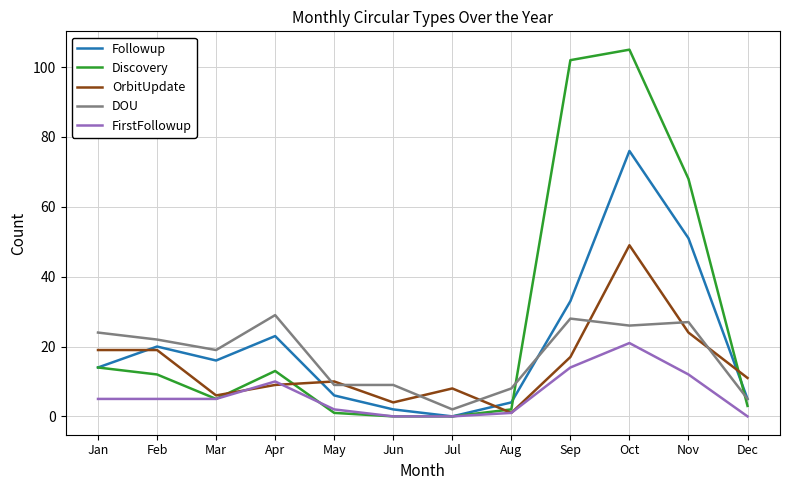

What is the difference between the highest and lowest values at Sep?

88